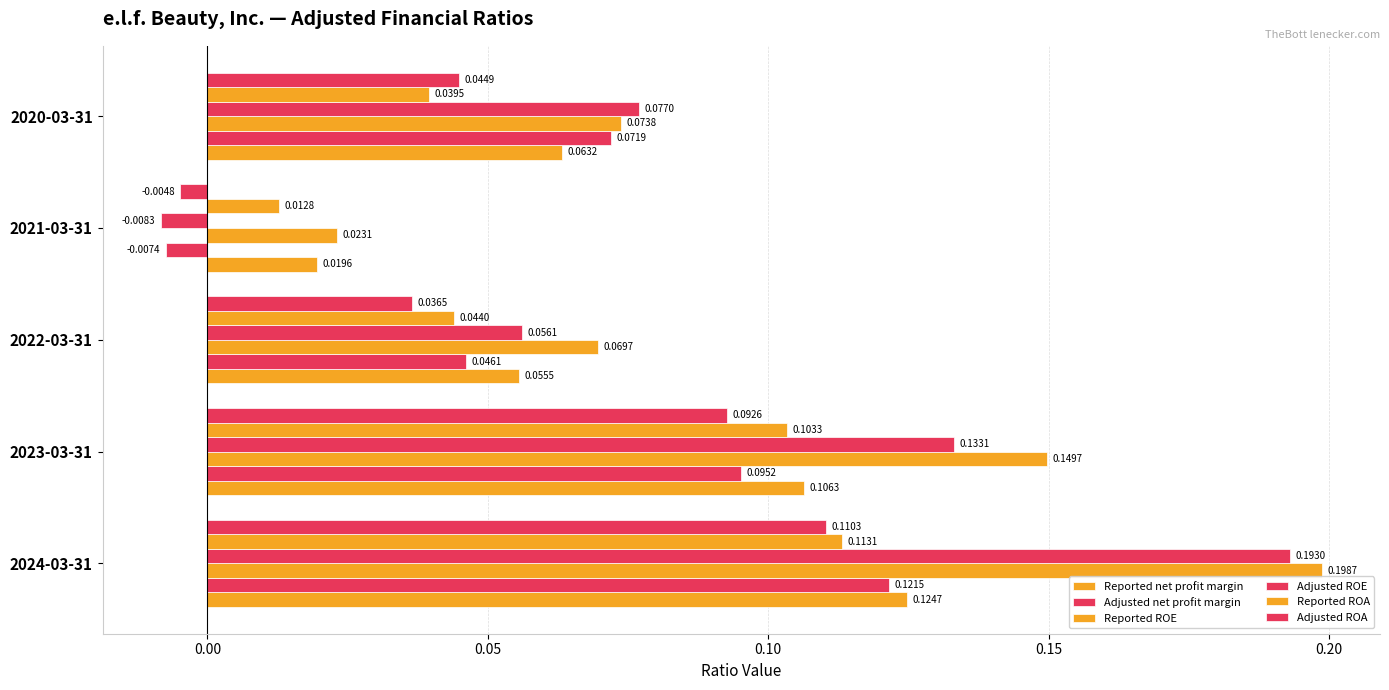

What is the value of the Adjusted net profit margin bar at the 1st from the left?

0.1